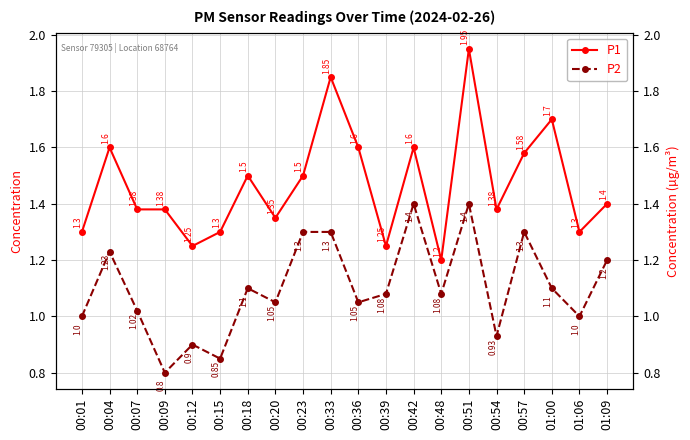

Reading left to right, transcribe all the data shown in this chart.

P1: 1.3	1.6	1.4	1.4	1.2	1.3	1.5	1.4	1.5	1.9	1.6	1.2	1.6	1.2	1.9	1.4	1.6	1.7	1.3	1.4
P2: 1.0	1.2	1.0	0.8	0.9	0.8	1.1	1.1	1.3	1.3	1.1	1.1	1.4	1.1	1.4	0.9	1.3	1.1	1.0	1.2